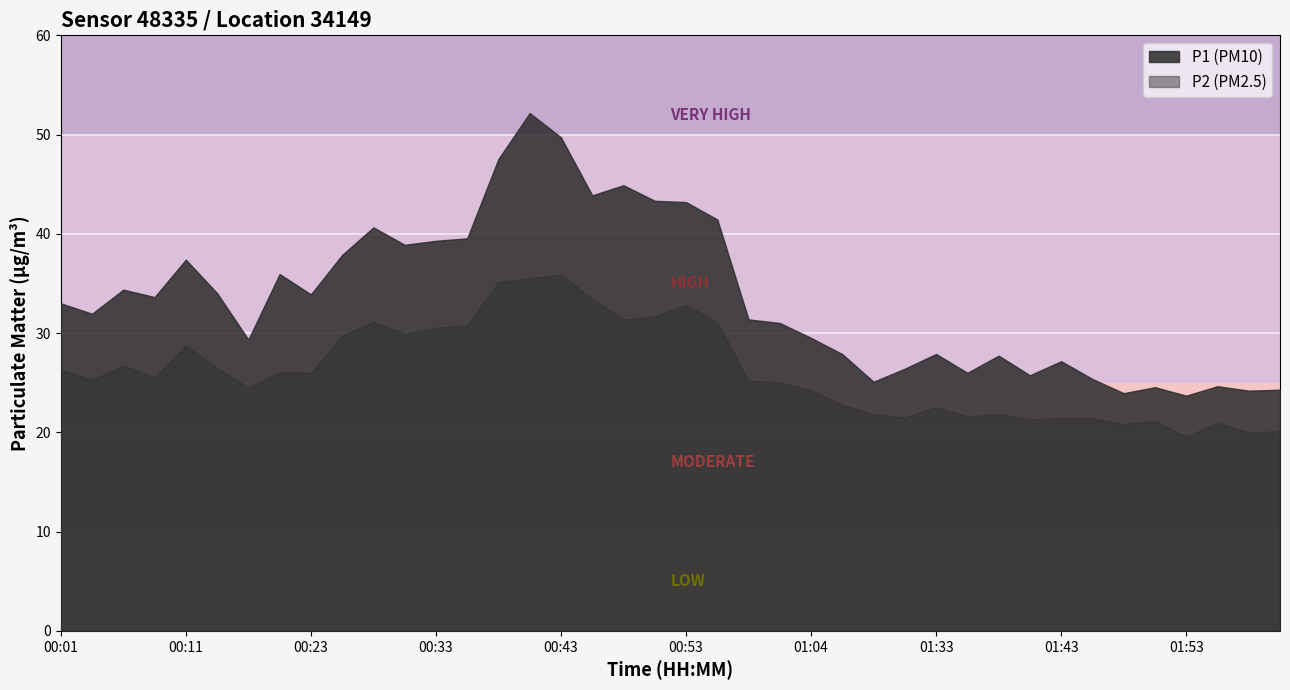

The P2 series shows 39.7 at 00:03. True or false?

False